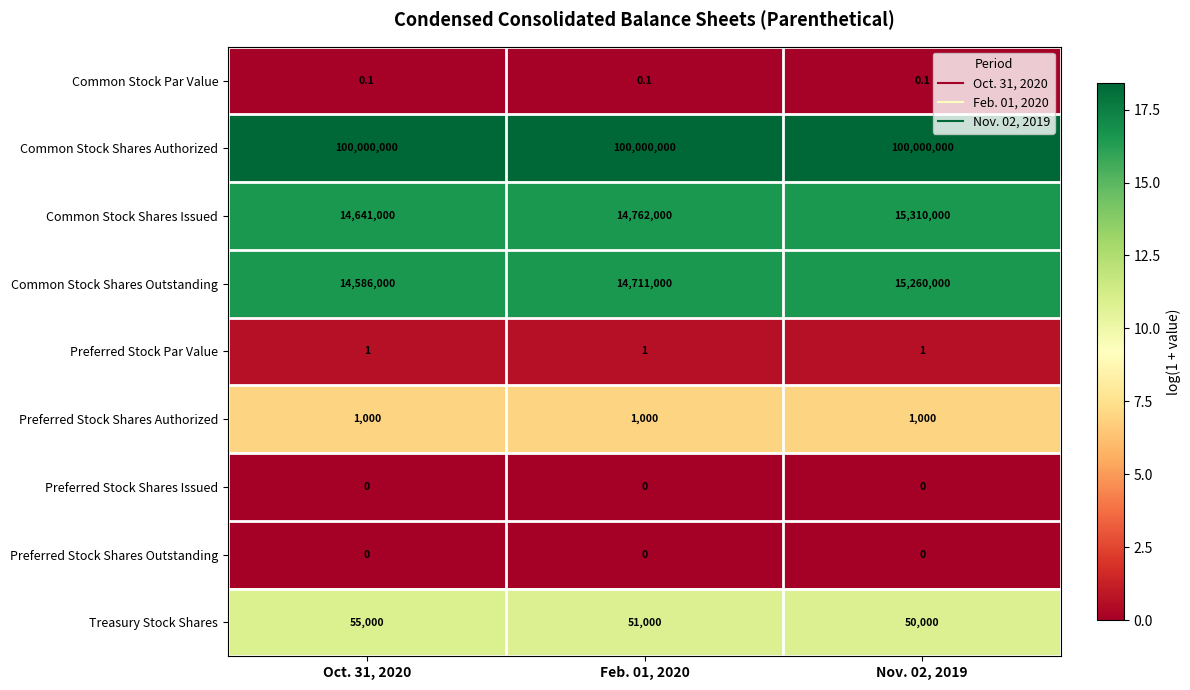

Reading left to right, transcribe all the data shown in this chart.

Common Stock Par Value: 0.1	0.1	0.1
Common Stock Shares Authorized: 100000000.0	100000000.0	100000000.0
Common Stock Shares Issued: 14641000.0	14762000.0	15310000.0
Common Stock Shares Outstanding: 14586000.0	14711000.0	15260000.0
Preferred Stock Par Value: 1.0	1.0	1.0
Preferred Stock Shares Authorized: 1000.0	1000.0	1000.0
Preferred Stock Shares Issued: 0.0	0.0	0.0
Preferred Stock Shares Outstanding: 0.0	0.0	0.0
Treasury Stock Shares: 55000.0	51000.0	50000.0